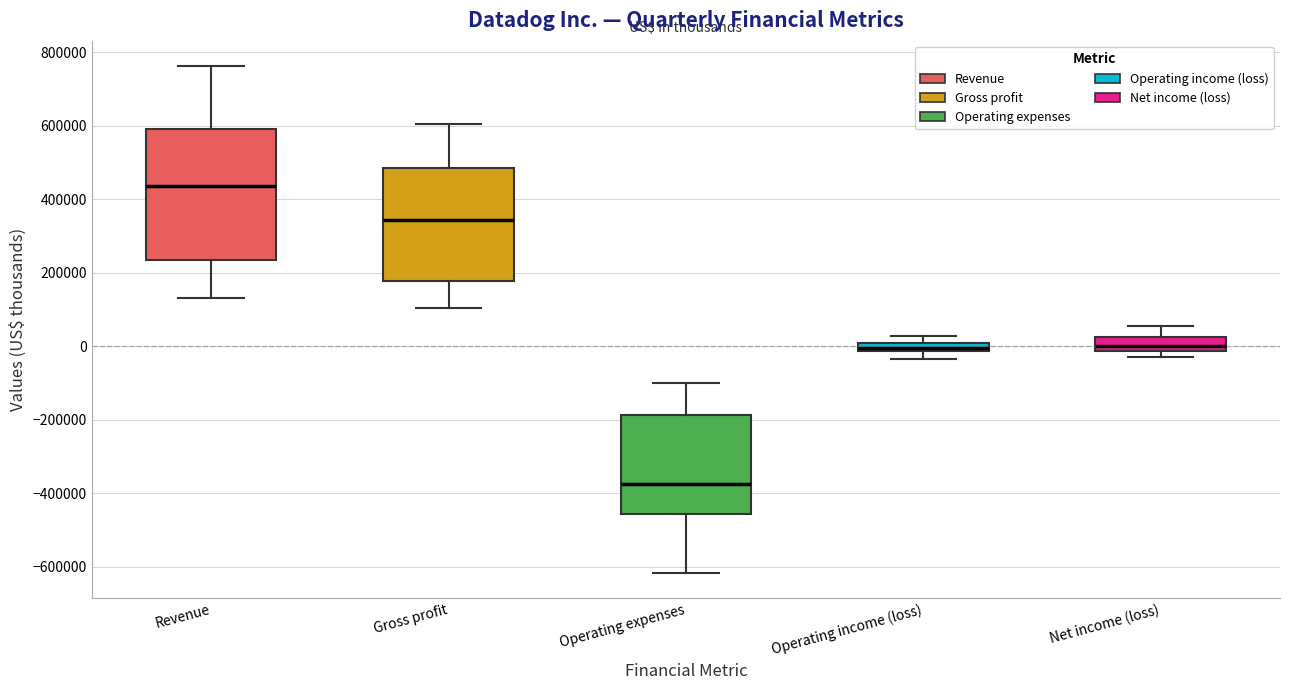

Comparing the boxes themselves (not the whiskers), which one is the tallest?

Revenue